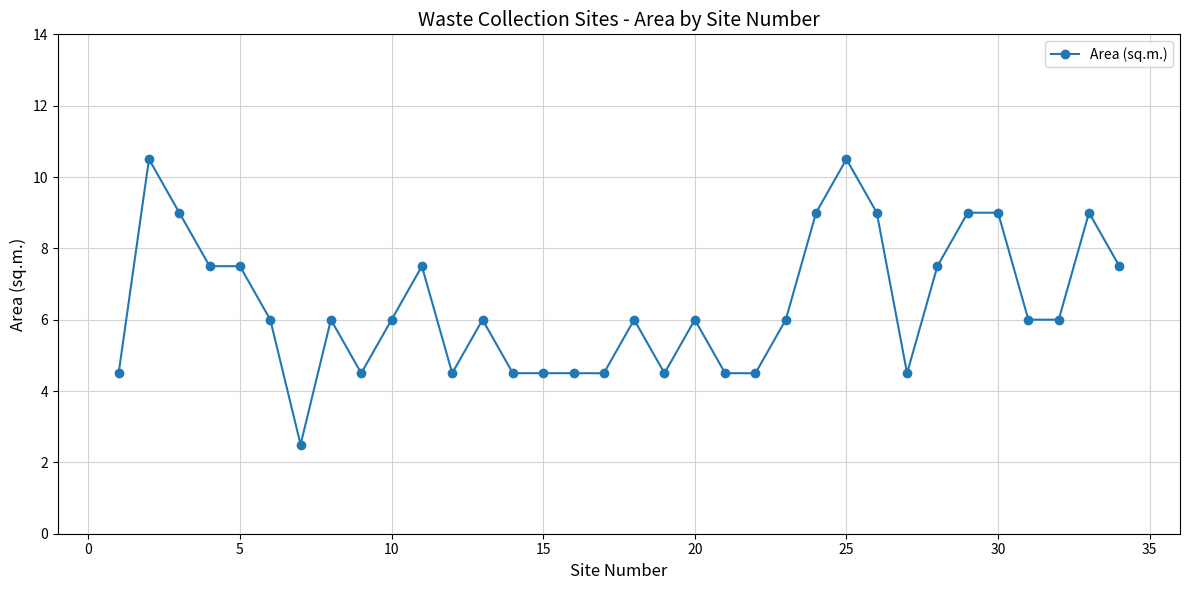

True or false: the data has more than 0 interior local peaks.

True